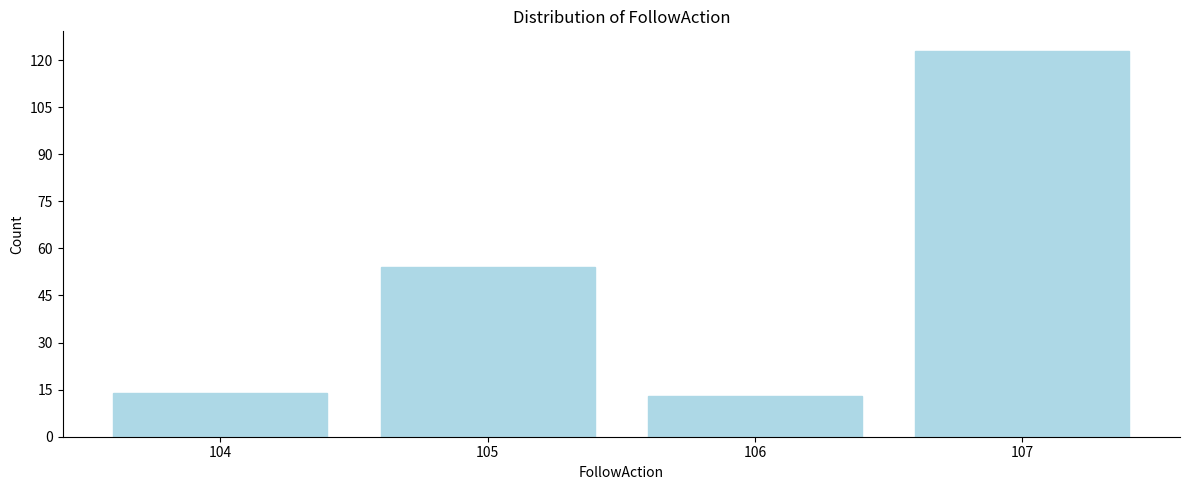

Reading left to right, list all the values displayed in this chart.

104=14	105=54	106=13	107=123